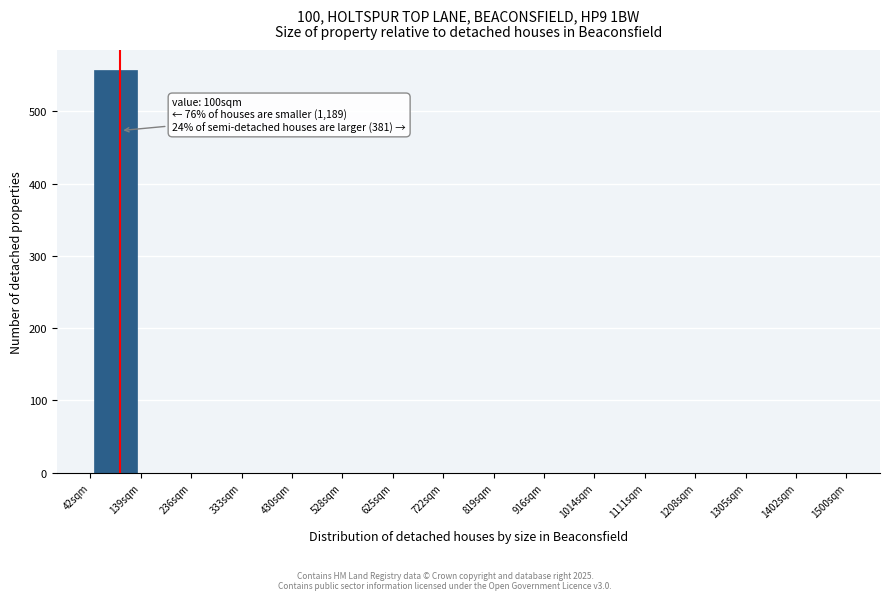

Which range on the x-axis has the tallest bar?

40 to 140